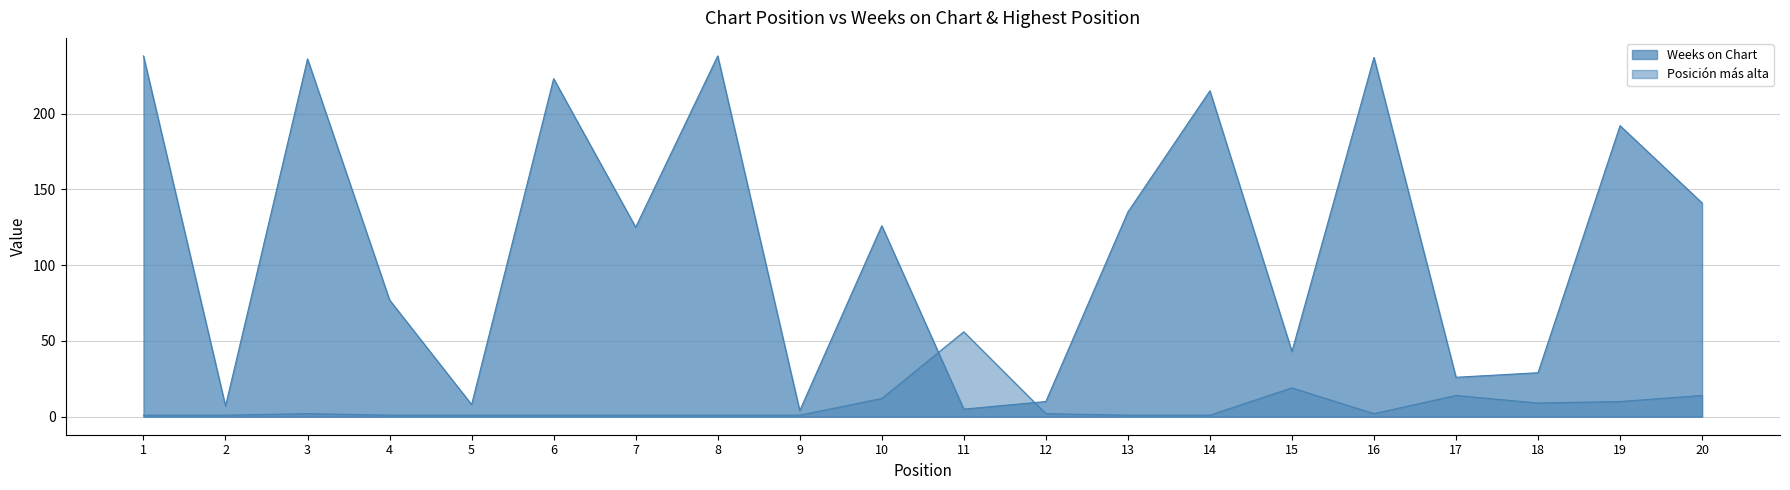

At which label does Weeks on Chart reach its minimum?

9